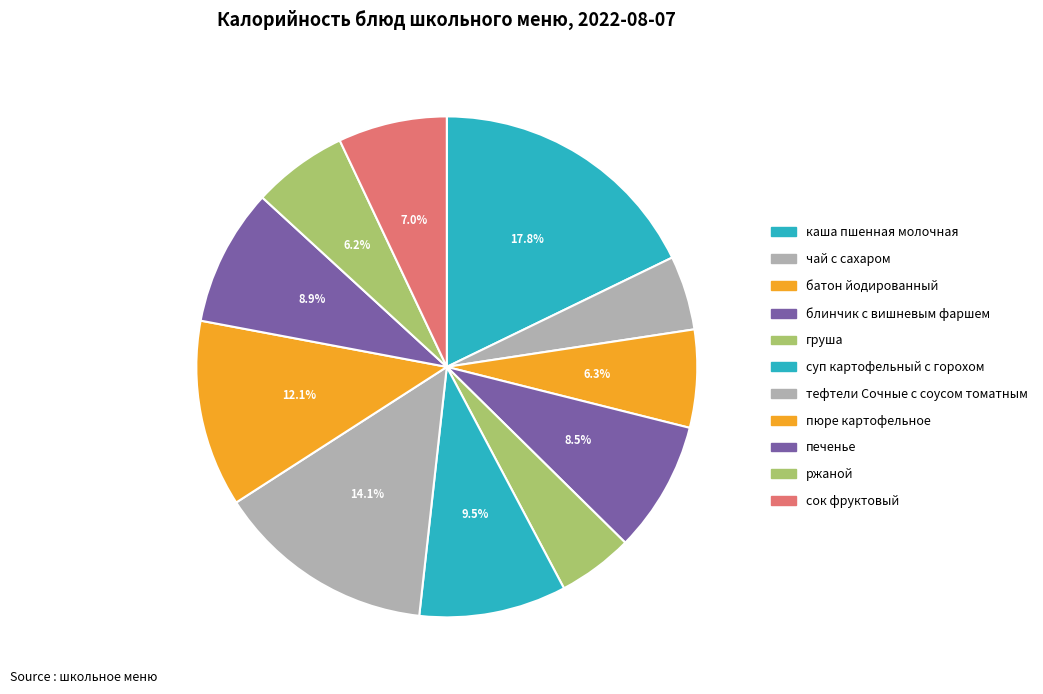

To the nearest percent, what is the average slice percentage?

9%